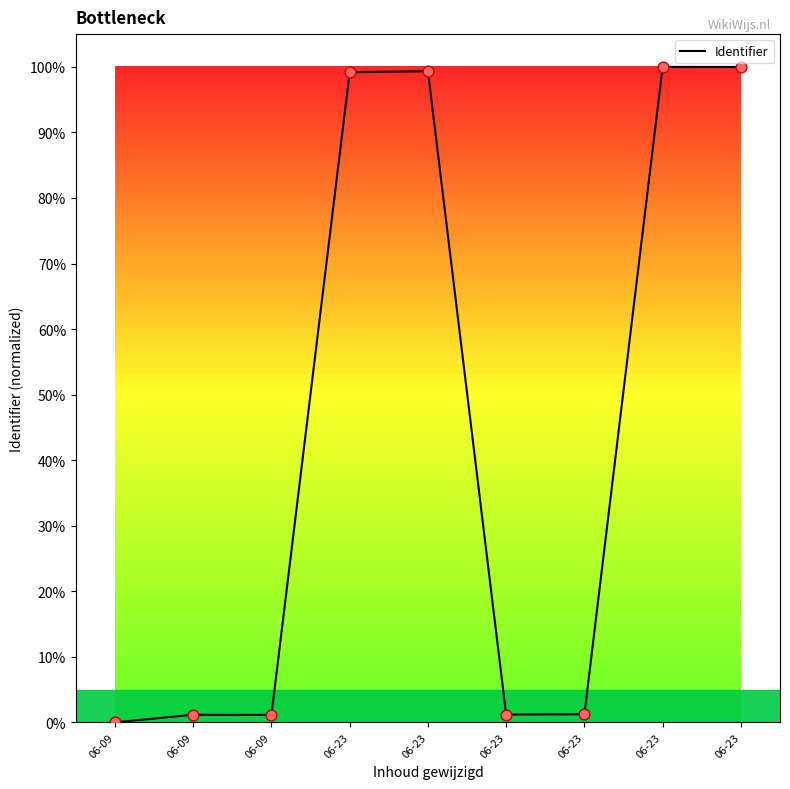

Between 06-09 and 06-23, which is larger?

06-23